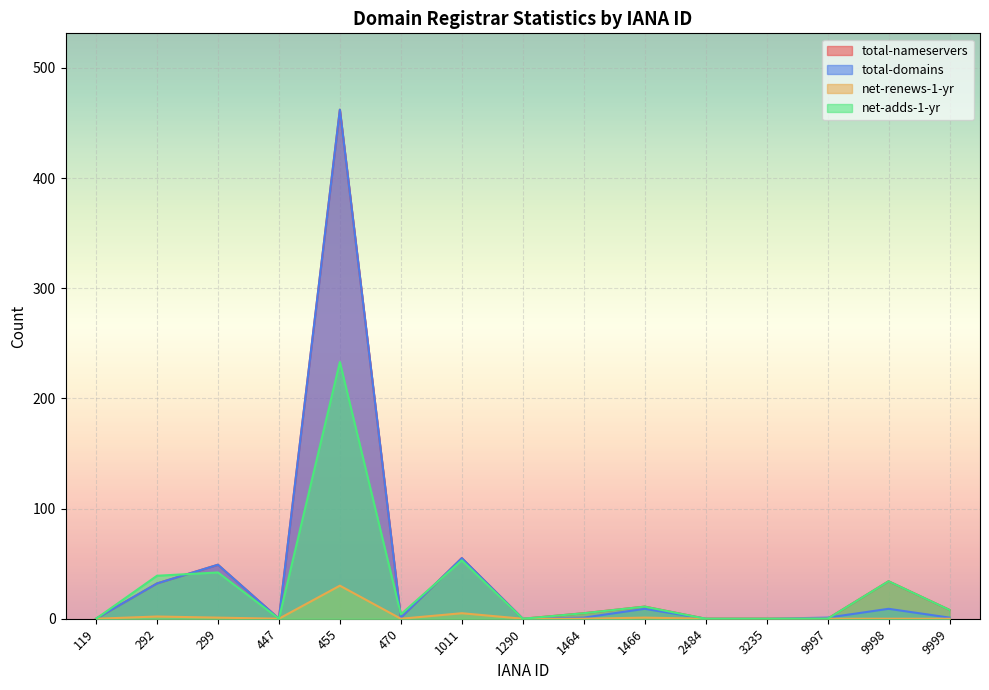

What is the average value of the total-domains series?

41